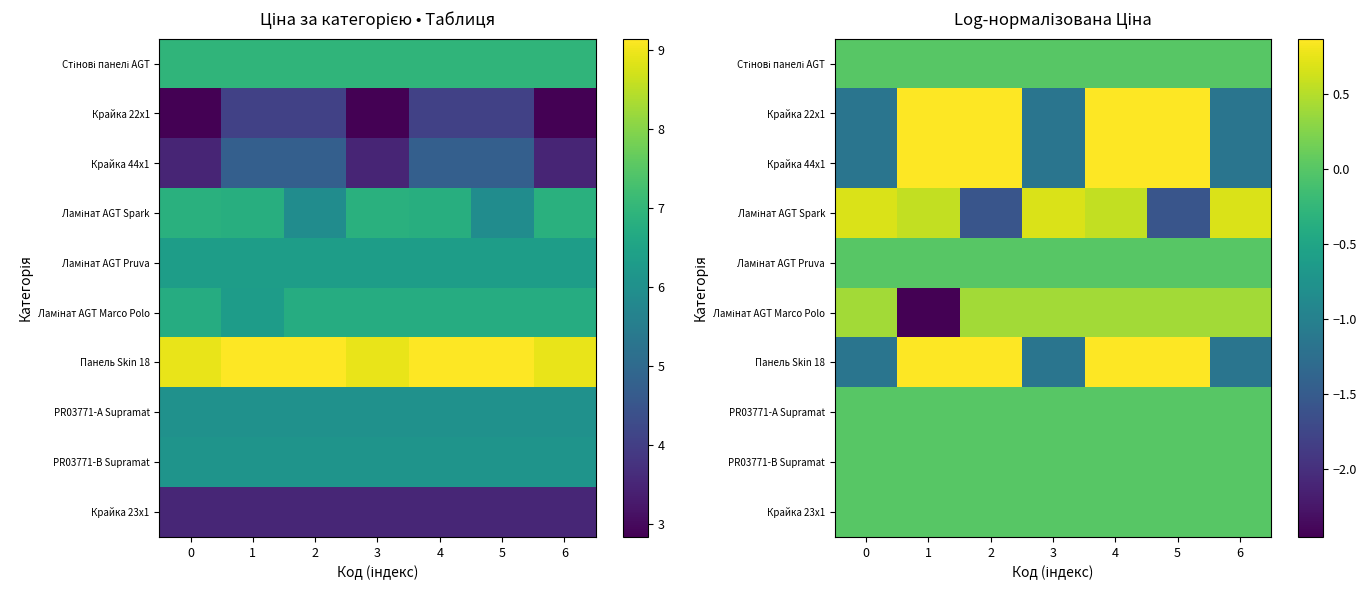

The Крайка 44x1 series shows -1.2 at 3. True or false?

True